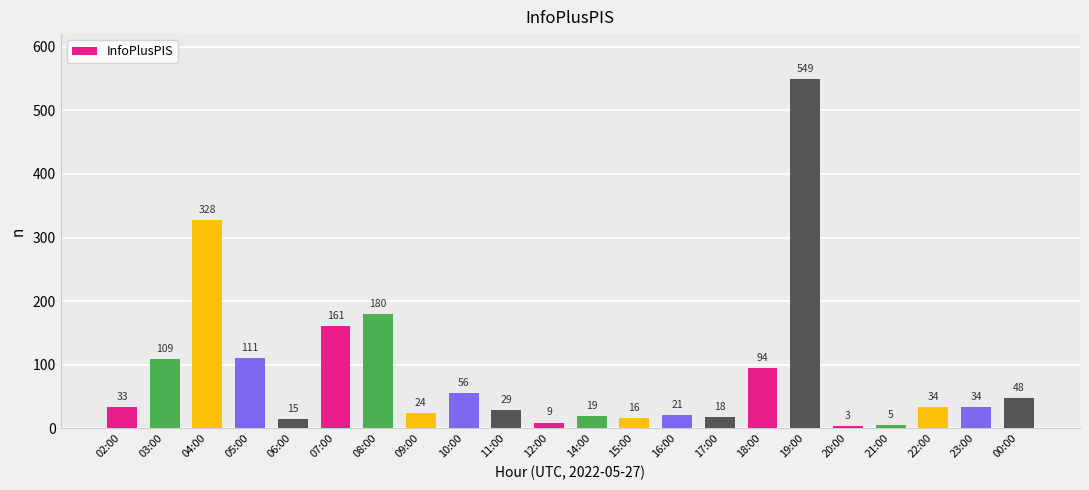

At which label is the value closest to 276?

04:00